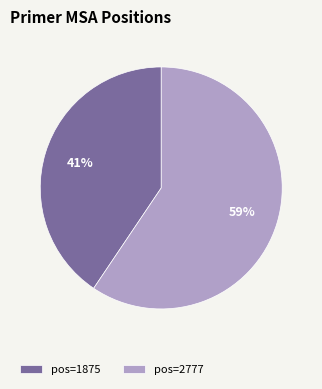

The pos=2777 slice represents 49% of the pie. True or false?

False